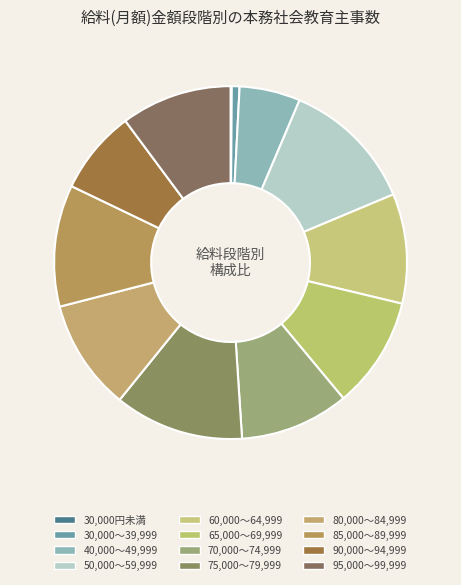

Which category has the smallest portion of the pie?

30,000円未満